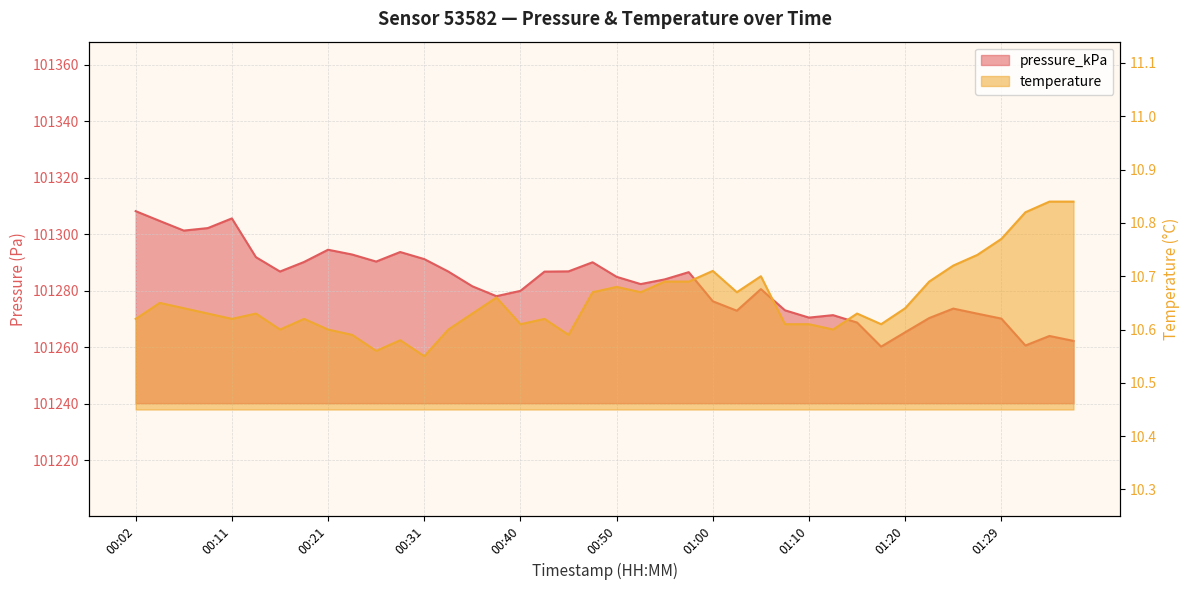

What is the sum of all temperature values?

426.2